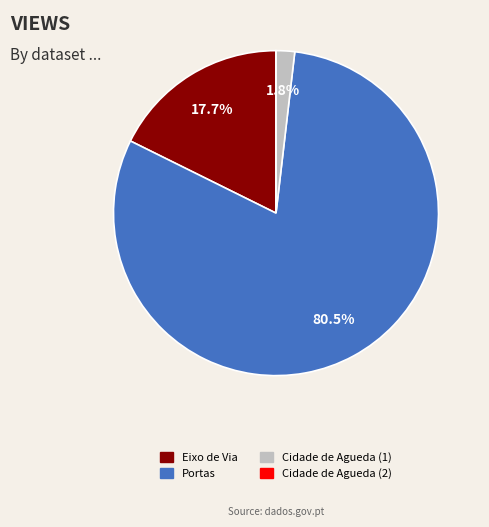

Between Eixo de Via and Cidade de Agueda (1), which is larger?

Eixo de Via